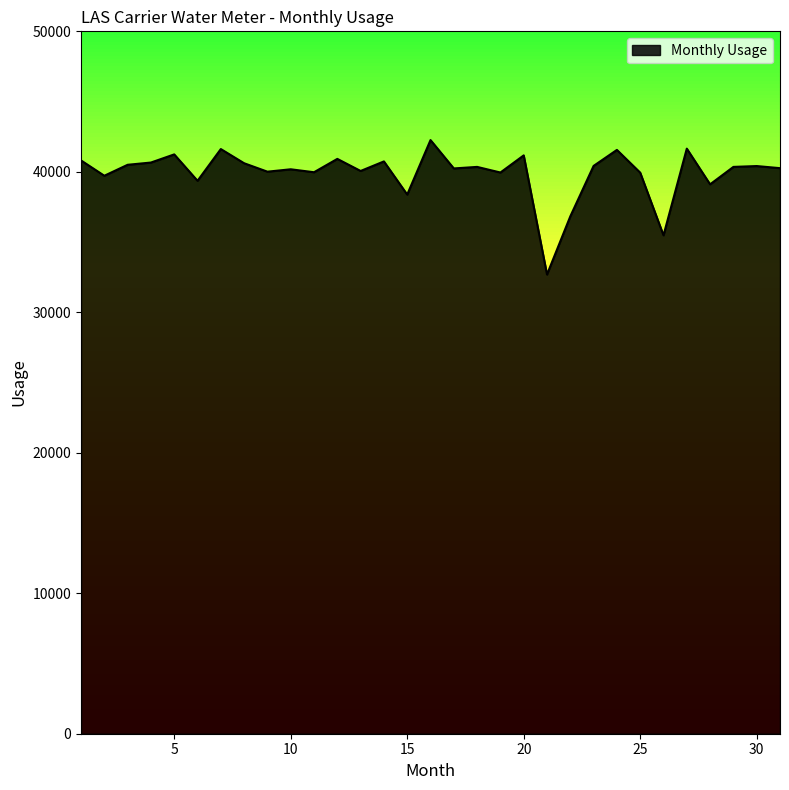

Count the number of categories in the chart.

31